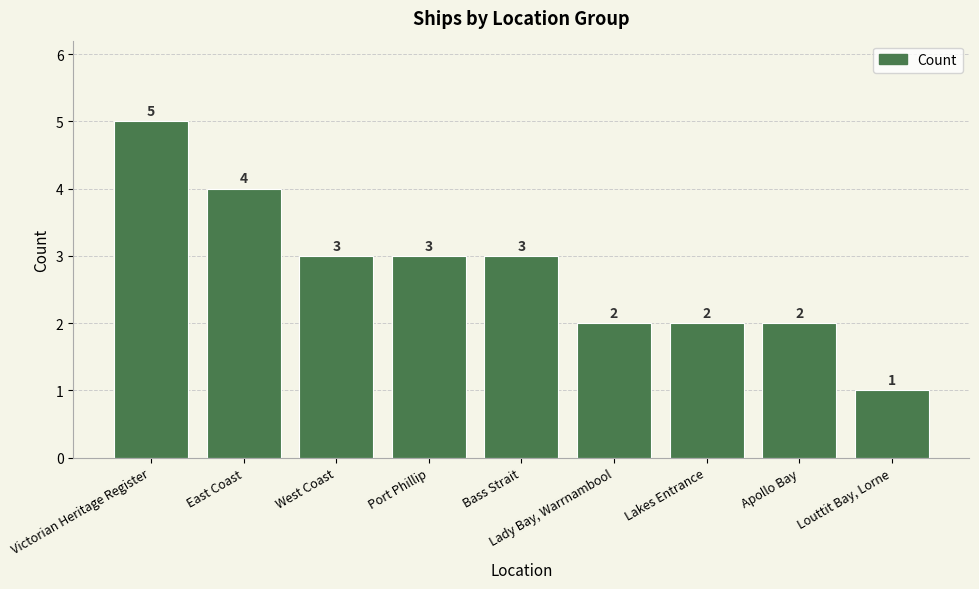

What is the sum of the values at Apollo Bay and Victorian Heritage Register?

7